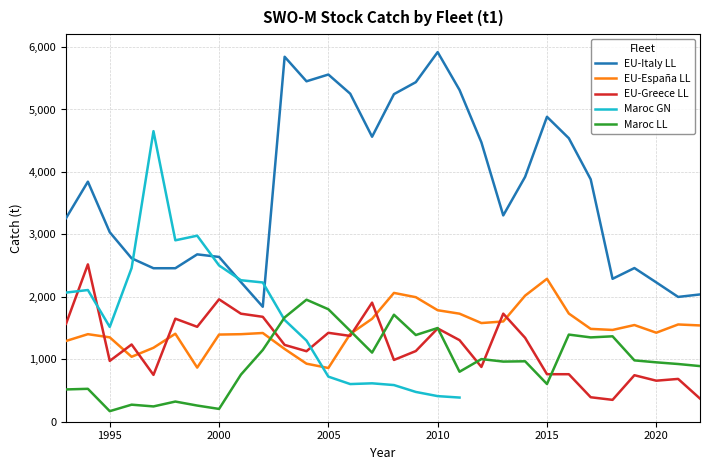

Which series has the largest range (max minus min)?

Maroc GN